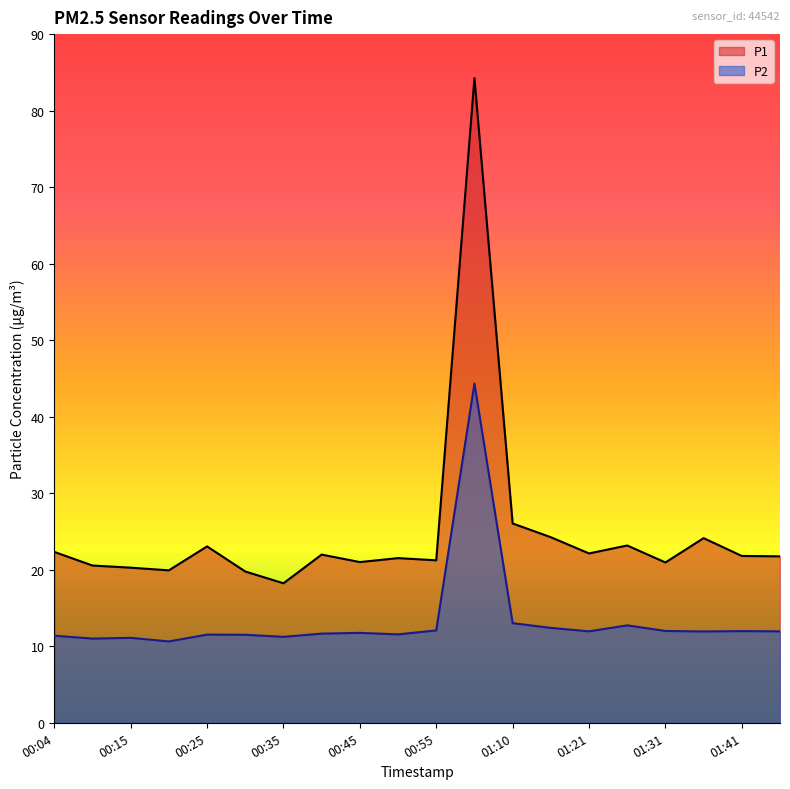

Read the P1 value at 00:04.

22.3